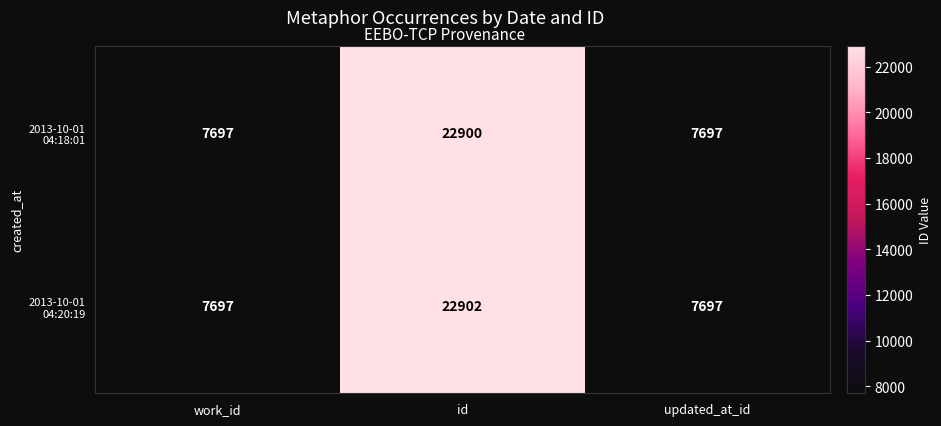

What is the greatest value displayed?

22902